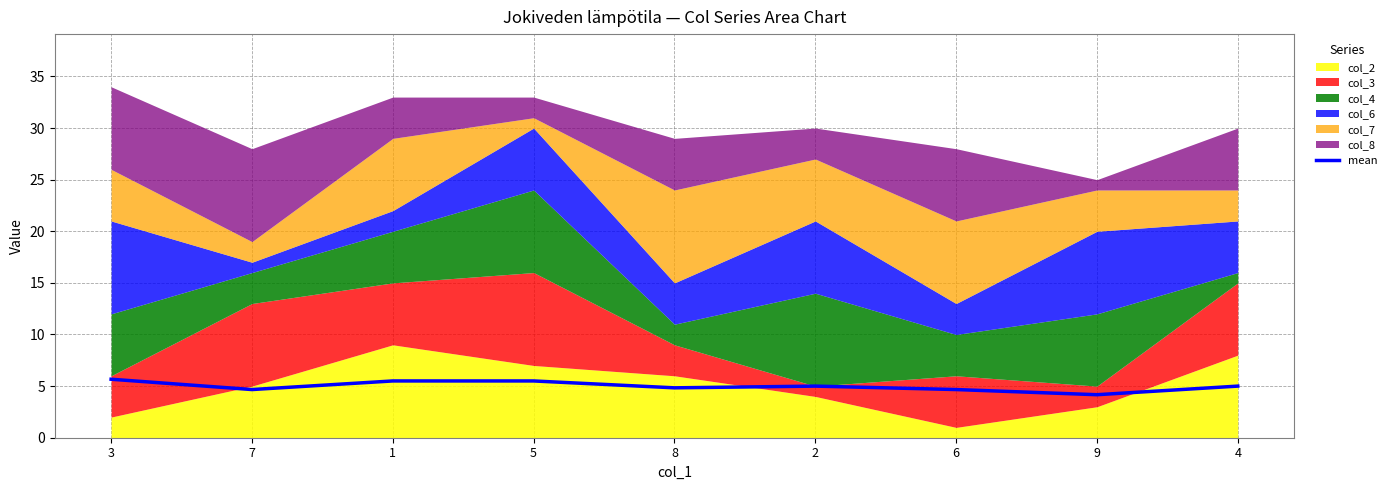

What is the label of the 8th point from the right?

7